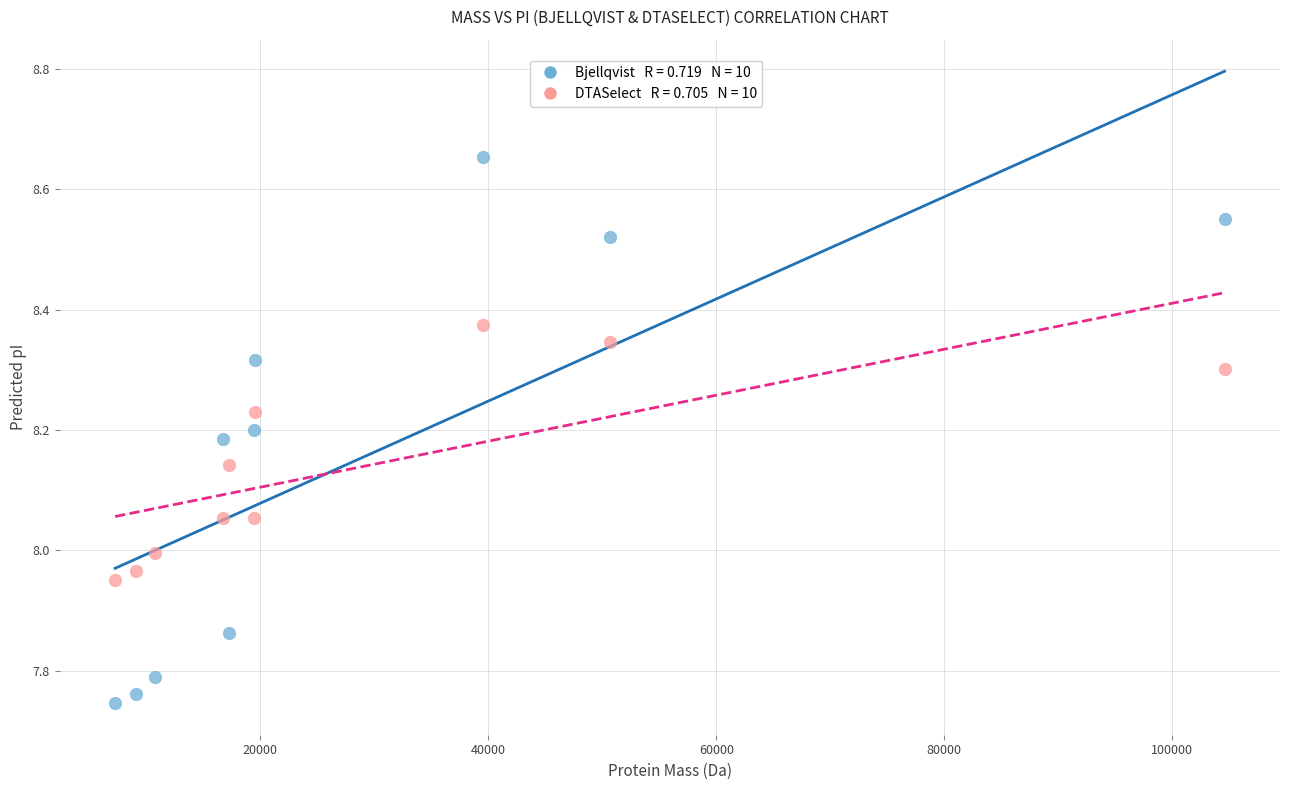

Across all data points, what is the range of X values (max minus min)?

97289.0